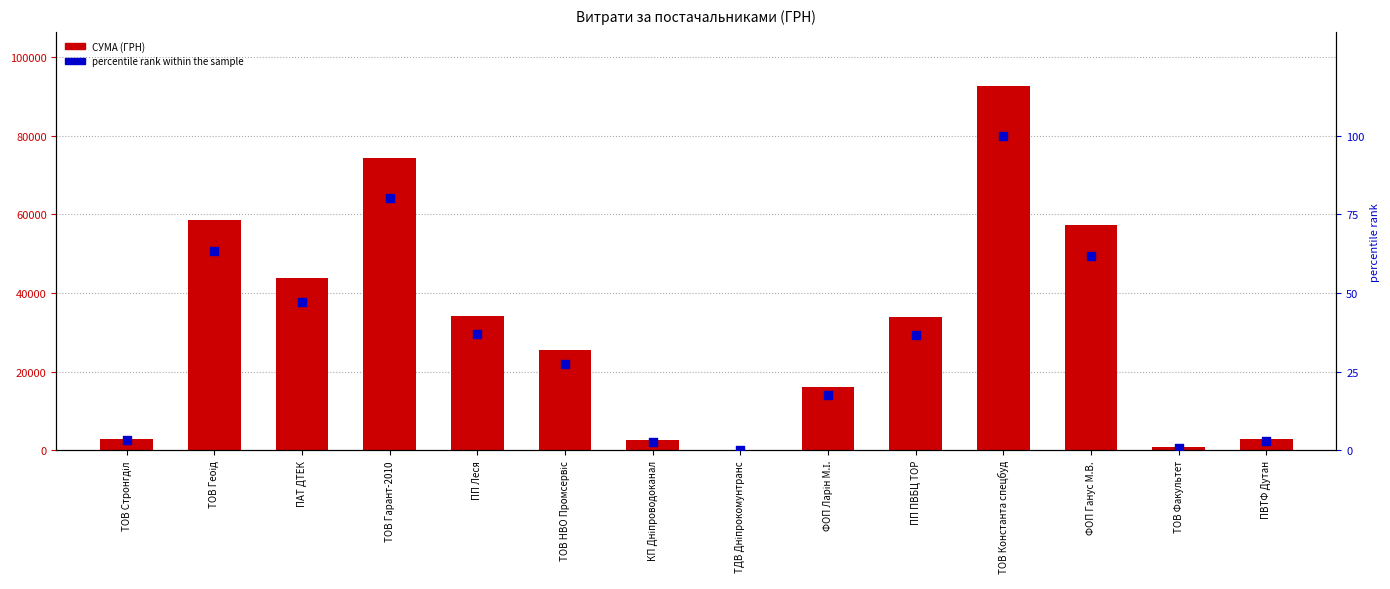

Which series has the largest Y range (max minus min)?

СУМА (ГРН)